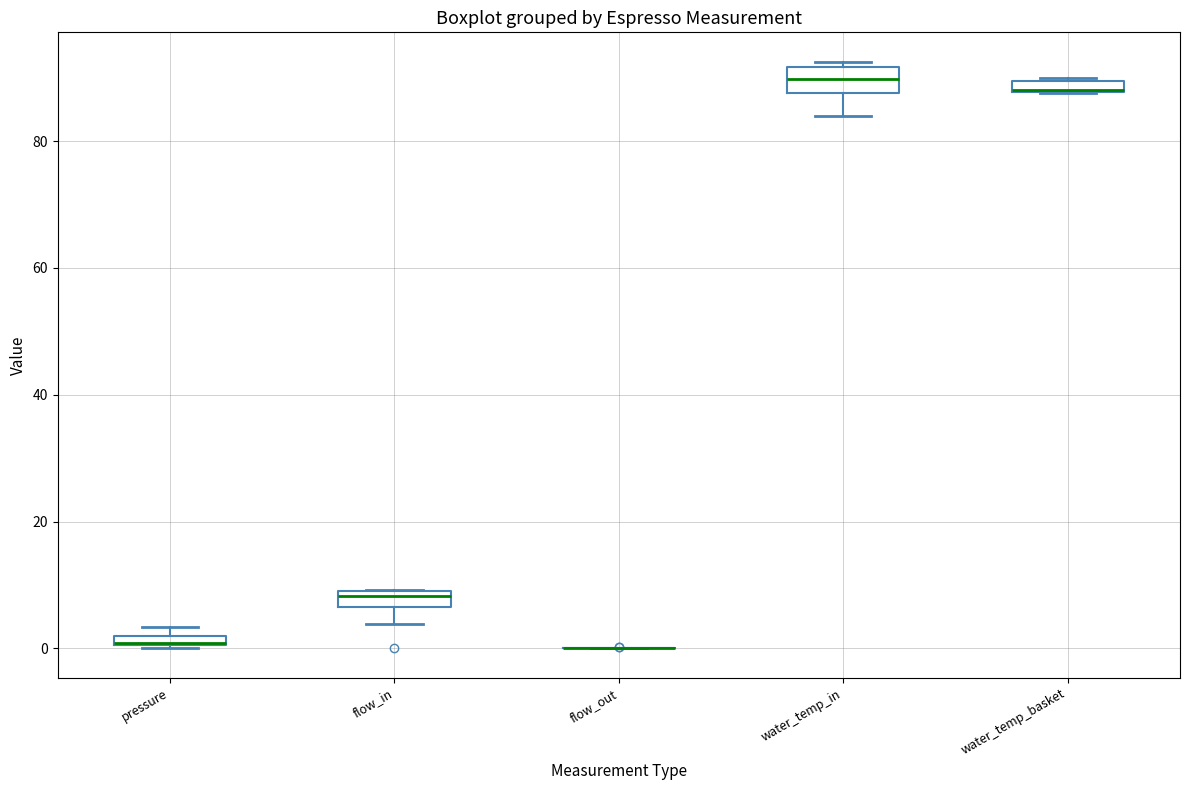

Where does the lower whisker of the box for water_temp_in end on the y-axis? The values are not printed on the chart, so give them approximately, as read against the axis.

84